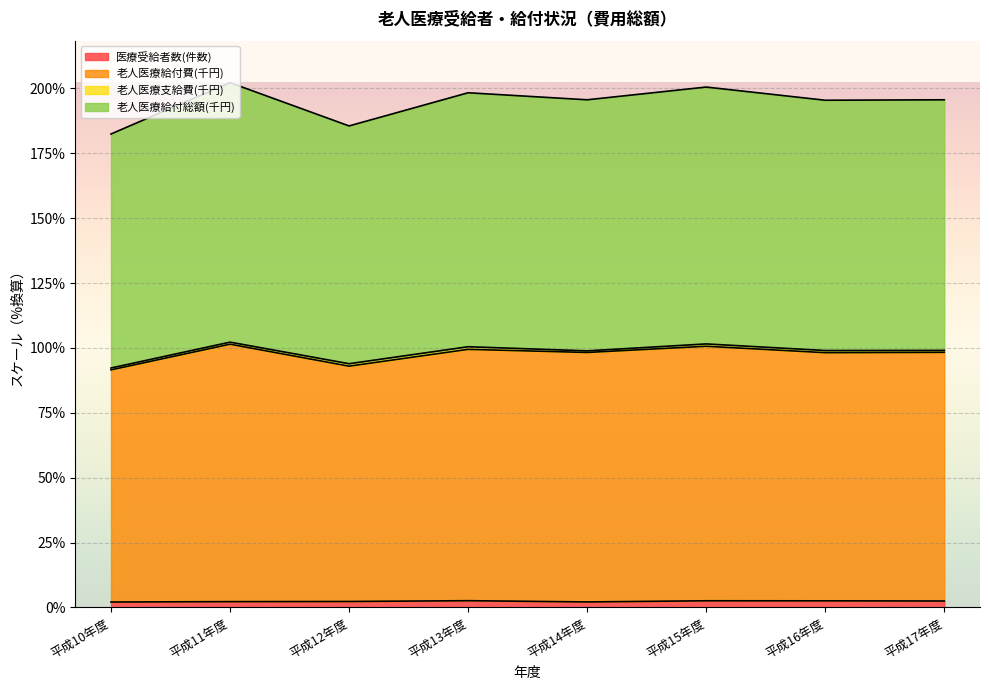

True or false: 老人医療給付総額(千円) and 老人医療給付費(千円) intersect in this chart.

False